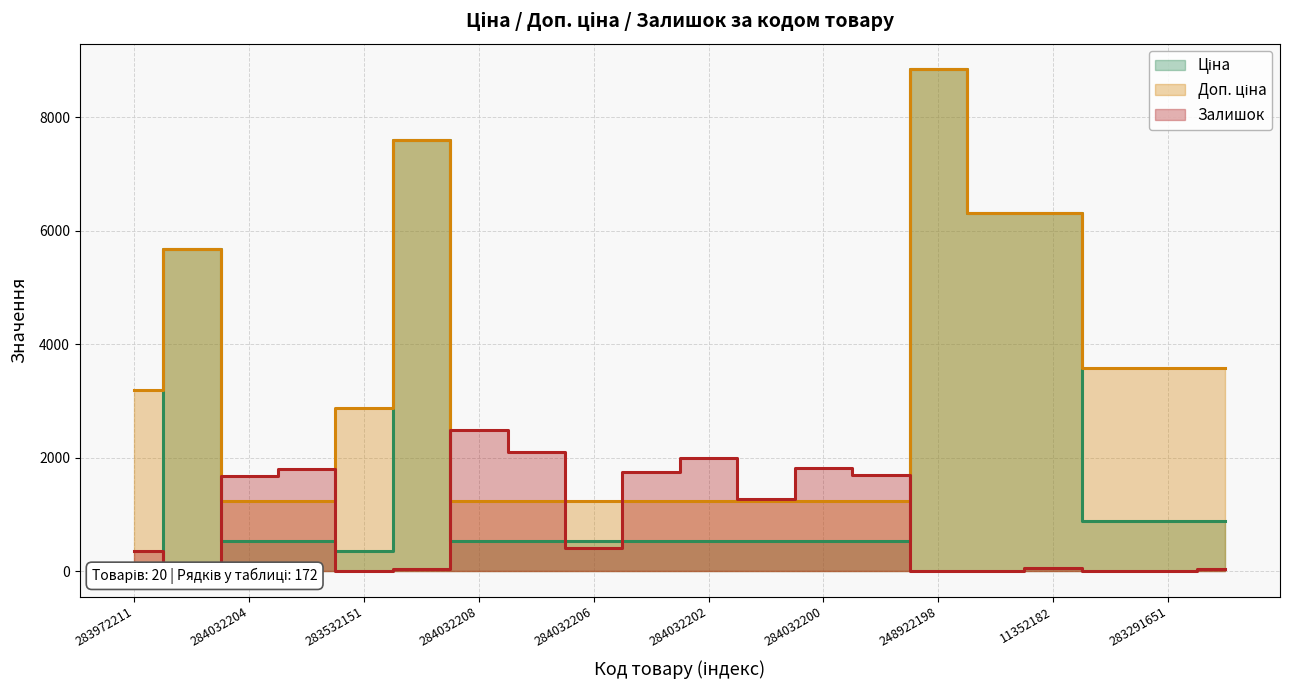

How many lines are shown in the chart?

3